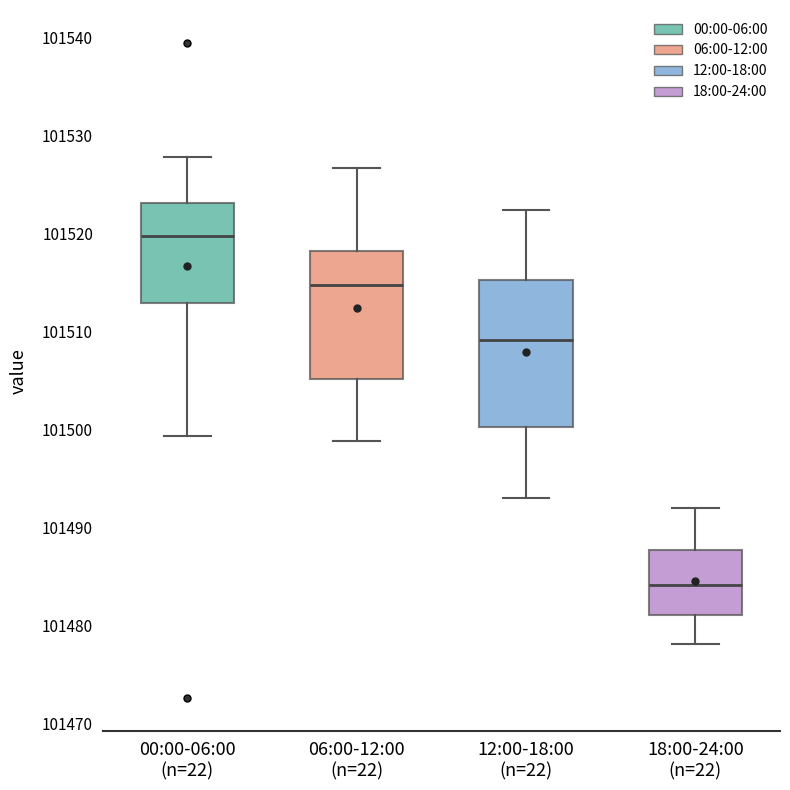

Which box has the lowest median line?

18:00-24:00 (n=22)